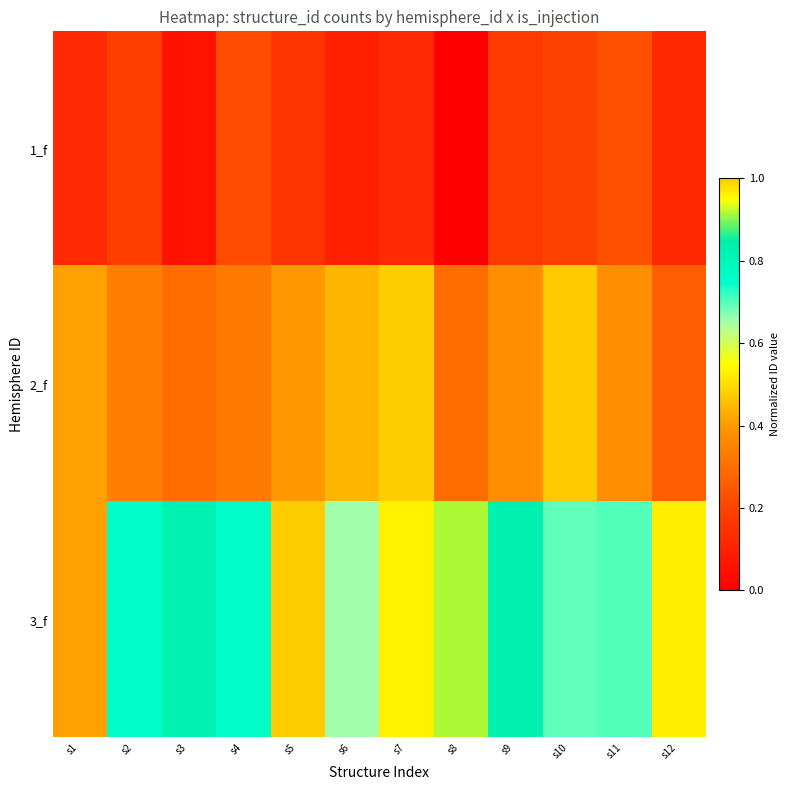

Reading left to right, transcribe all the data shown in this chart.

1_f: s1=0.1	s2=0.2	s3=0.1	s4=0.2	s5=0.2	s6=0.1	s7=0.1	s8=0.0	s9=0.2	s10=0.2	s11=0.2	s12=0.1
2_f: s1=0.4	s2=0.3	s3=0.3	s4=0.3	s5=0.4	s6=0.4	s7=0.5	s8=0.3	s9=0.4	s10=0.5	s11=0.4	s12=0.3
3_f: s1=0.4	s2=0.8	s3=0.8	s4=0.8	s5=1.0	s6=0.7	s7=0.5	s8=0.9	s9=0.8	s10=0.7	s11=0.7	s12=0.5